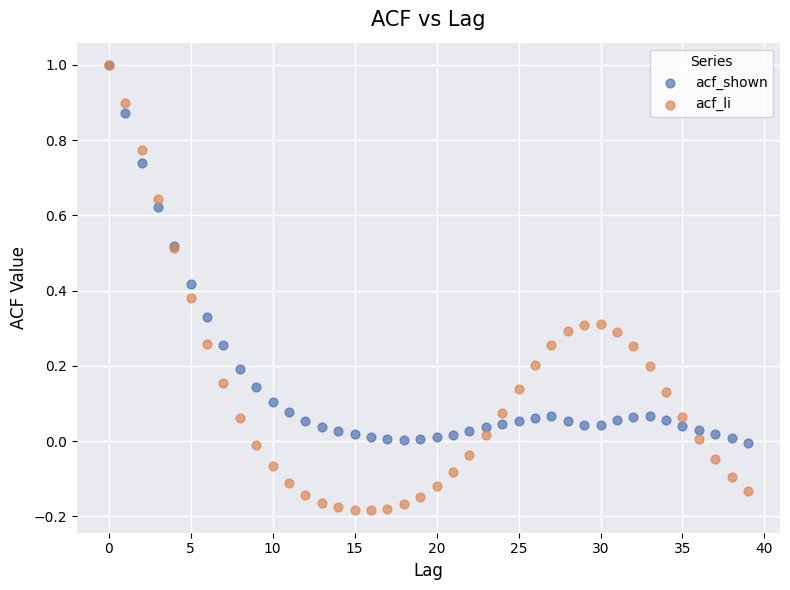

Which series contains the lowest Y value?

acf_li